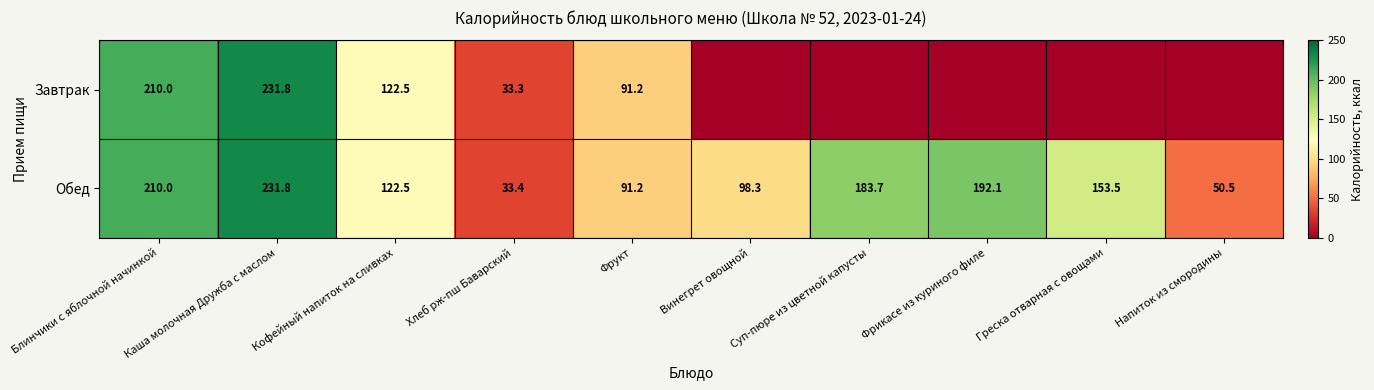

How many values in the Обед series exceed 153?

5